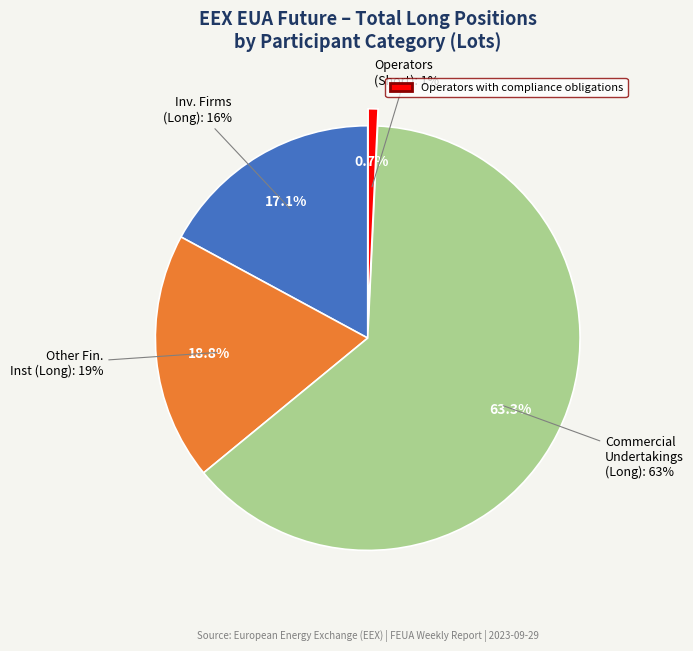

The Investment Firms or credit institutions (Long) slice represents 11% of the pie. True or false?

False